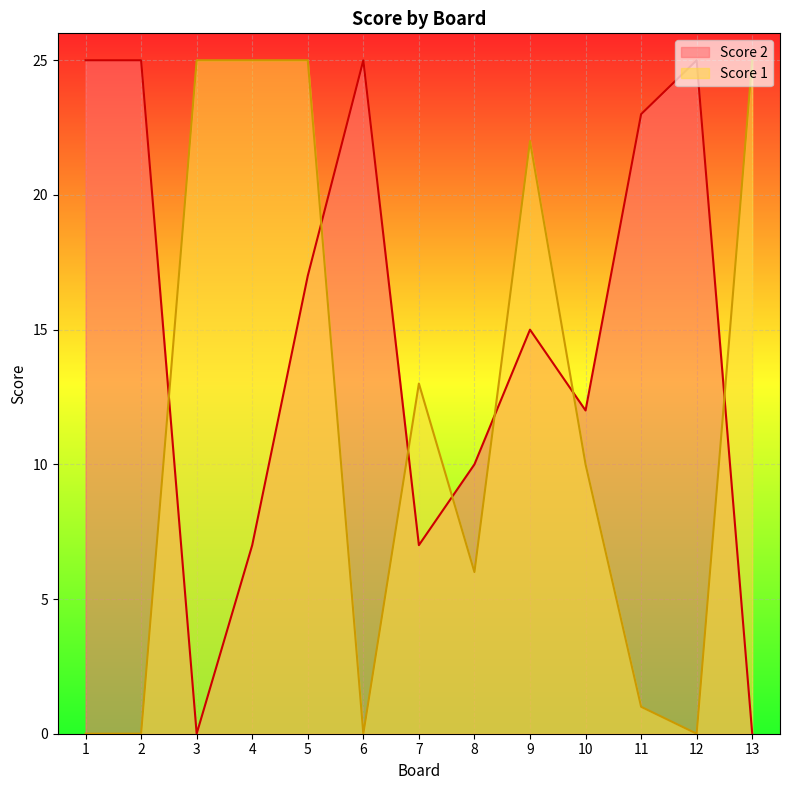

Rank the series at 6 from lowest to highest value.

Score 1, Score 2